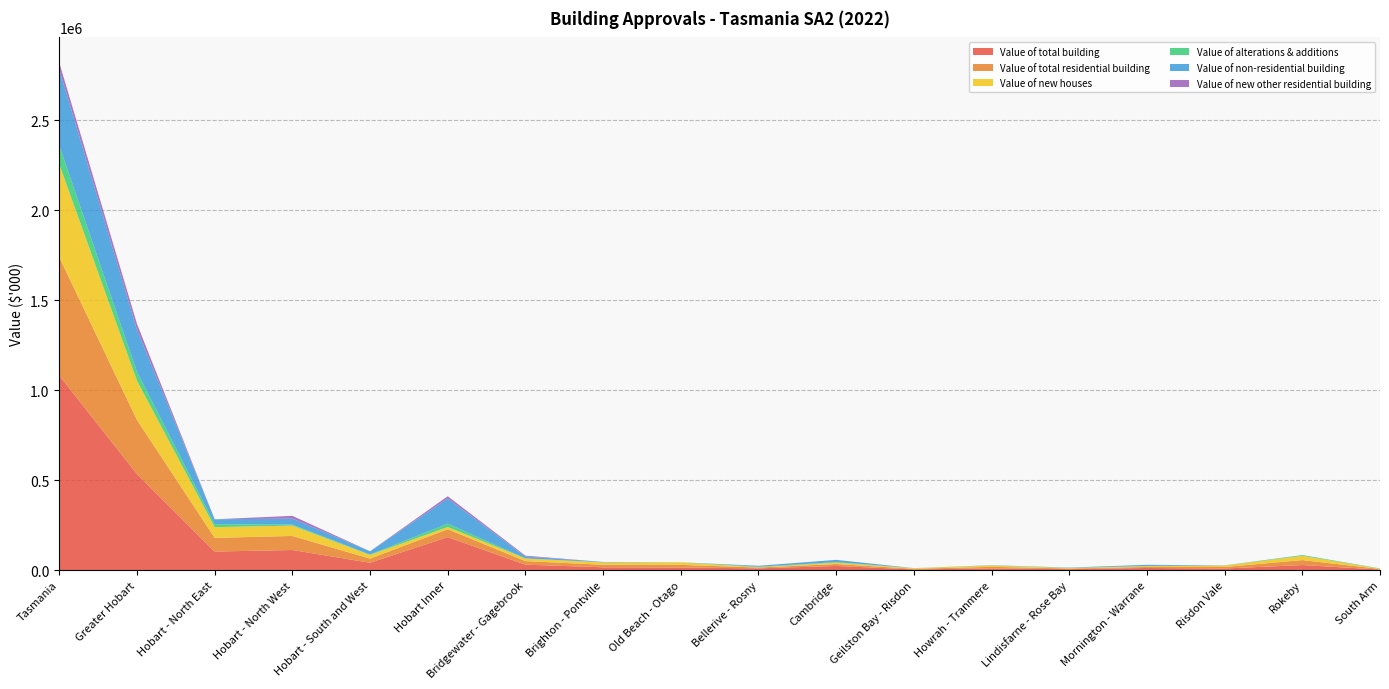

Reading left to right, what are all the values shown in this chart?

Value of total building: Tasmania=1081416.2	Greater Hobart=534311.1	Hobart - North East=103224.9	Hobart - North West=111723.3	Hobart - South and West=40970.3	Hobart Inner=183432.9	Bridgewater - Gagebrook=30278.8	Brighton - Pontville=15682.9	Old Beach - Otago=14495.0	Bellerive - Rosny=9675.6	Cambridge=23178.2	Geilston Bay - Risdon=3647.7	Howrah - Tranmere=9365.1	Lindisfarne - Rose Bay=5140.8	Mornington - Warrane=11898.8	Risdon Vale=9030.4	Rokeby=28157.5	South Arm=3130.8
Value of total residential building: Tasmania=657910.8	Greater Hobart=300162.2	Hobart - North East=76045.8	Hobart - North West=78194.7	Hobart - South and West=22740.3	Hobart Inner=43840.5	Bridgewater - Gagebrook=19690.4	Brighton - Pontville=14061.4	Old Beach - Otago=14495.0	Bellerive - Rosny=4720.4	Cambridge=10646.3	Geilston Bay - Risdon=3647.7	Howrah - Tranmere=8705.1	Lindisfarne - Rose Bay=3847.8	Mornington - Warrane=5608.8	Risdon Vale=8230.4	Rokeby=27508.5	South Arm=3130.8
Value of new houses: Tasmania=516706.4	Greater Hobart=218519.5	Hobart - North East=59621.4	Hobart - North West=57573.9	Hobart - South and West=20851.3	Hobart Inner=12320.0	Bridgewater - Gagebrook=15011.4	Brighton - Pontville=12742.4	Old Beach - Otago=13812.6	Bellerive - Rosny=1794.4	Cambridge=7843.8	Geilston Bay - Risdon=3128.7	Howrah - Tranmere=7386.1	Lindisfarne - Rose Bay=2599.8	Mornington - Warrane=4155.8	Risdon Vale=7738.4	Rokeby=23485.5	South Arm=1489.0
Value of alterations & additions: Tasmania=104262.0	Greater Hobart=49045.4	Hobart - North East=16424.4	Hobart - North West=5323.5	Hobart - South and West=1889.0	Hobart Inner=18820.6	Bridgewater - Gagebrook=79.0	Brighton - Pontville=1319.0	Old Beach - Otago=682.4	Bellerive - Rosny=2926.0	Cambridge=2802.5	Geilston Bay - Risdon=519.0	Howrah - Tranmere=1319.0	Lindisfarne - Rose Bay=1248.0	Mornington - Warrane=1453.0	Risdon Vale=492.1	Rokeby=4023.0	South Arm=1641.8
Value of non-residential building: Tasmania=423505.3	Greater Hobart=234148.9	Hobart - North East=27179.1	Hobart - North West=33528.6	Hobart - South and West=18230.0	Hobart Inner=139592.3	Bridgewater - Gagebrook=10588.3	Brighton - Pontville=1621.5	Old Beach - Otago=0.0	Bellerive - Rosny=4955.2	Cambridge=12531.8	Geilston Bay - Risdon=0.0	Howrah - Tranmere=660.0	Lindisfarne - Rose Bay=1293.0	Mornington - Warrane=6290.0	Risdon Vale=800.0	Rokeby=649.0	South Arm=0.0
Value of new other residential building: Tasmania=36942.4	Greater Hobart=32597.3	Hobart - North East=0.0	Hobart - North West=15297.3	Hobart - South and West=0.0	Hobart Inner=12700.0	Bridgewater - Gagebrook=4600.0	Brighton - Pontville=0.0	Old Beach - Otago=0.0	Bellerive - Rosny=0.0	Cambridge=0.0	Geilston Bay - Risdon=0.0	Howrah - Tranmere=0.0	Lindisfarne - Rose Bay=0.0	Mornington - Warrane=0.0	Risdon Vale=0.0	Rokeby=0.0	South Arm=0.0